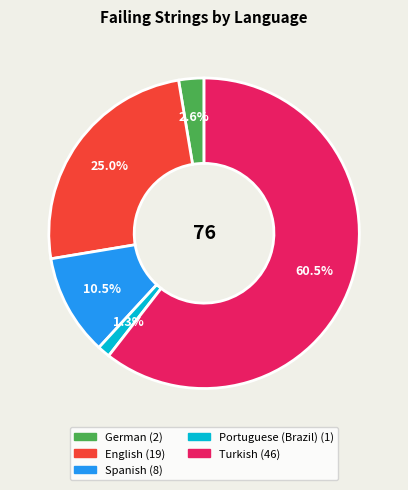

Does any single category account for the majority?

Yes